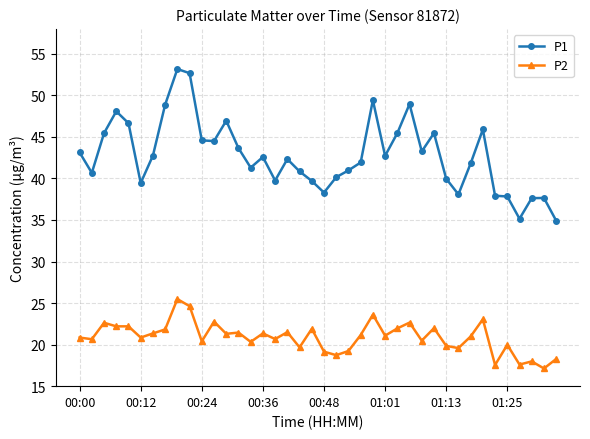

What is the average value of the P2 series?

20.9